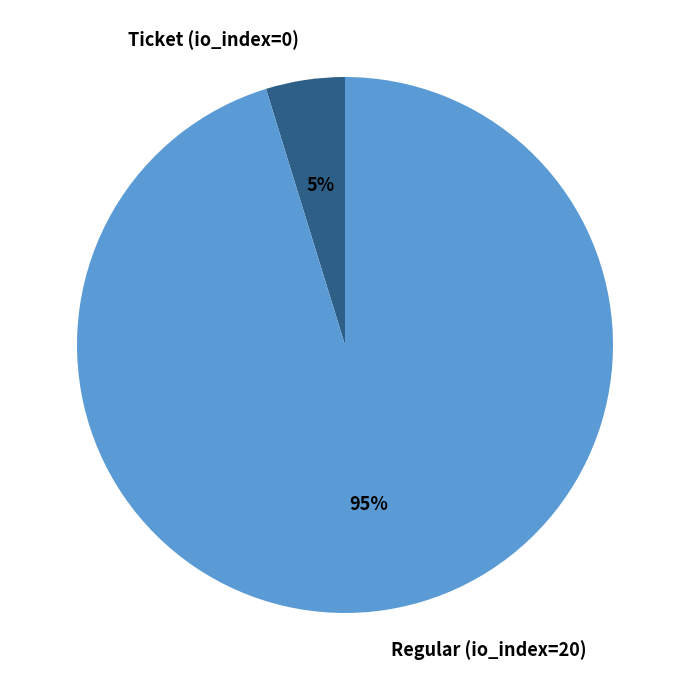

The Regular (io_index=20) slice represents 82% of the pie. True or false?

False